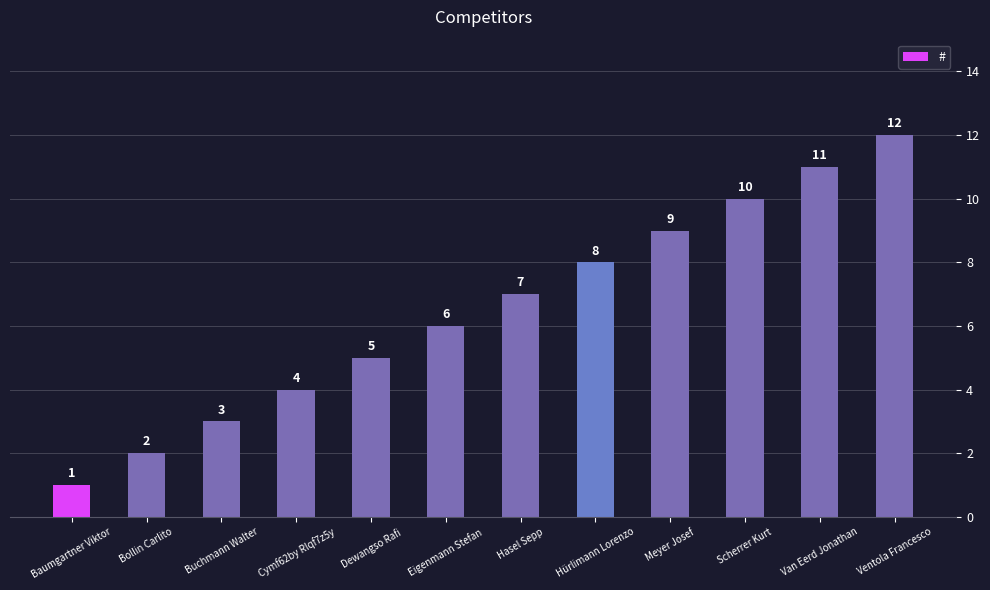

What is the value of the 4th bar from the left?

4